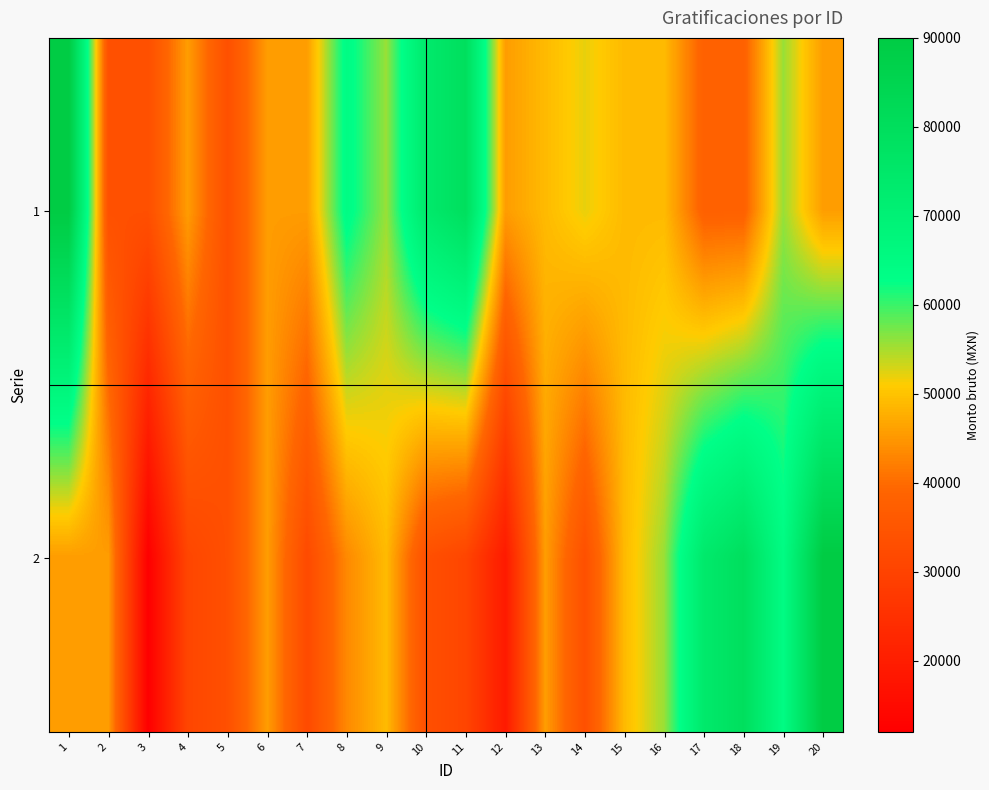

Reading left to right, what are all the values shown in this chart?

1: 1=90004.6	2=33445.3	3=33445.3	4=45630.6	5=33445.3	6=45630.6	7=45630.6	8=64283.7	9=55681.3	10=73942.3	11=79538.1	12=45630.6	13=48983.8	14=52021.4	15=48983.8	16=48983.8	17=37887.2	18=37887.2	19=55681.3	20=45630.6
2: 1=45630.6	2=45630.6	3=11977.7	4=30800.1	5=33445.3	6=45630.6	7=31940.8	8=43348.3	9=48983.8	10=33445.3	11=30628.7	12=19127.3	13=45630.6	14=33445.3	15=48983.8	16=55681.3	17=73942.3	18=79538.1	19=64283.7	20=90004.6